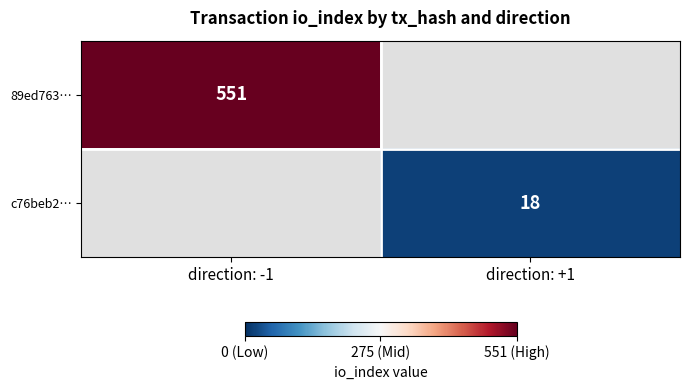

How many series are shown in this chart?

2